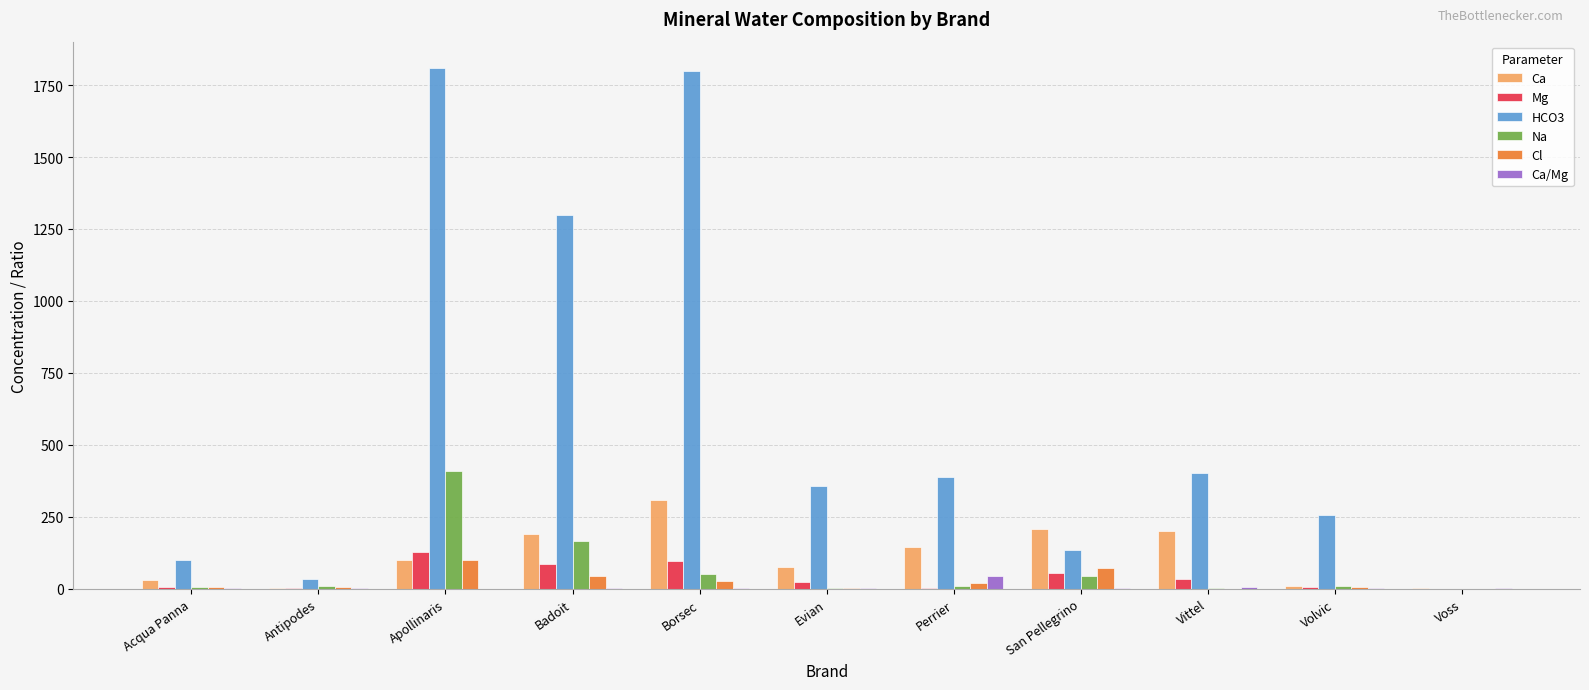

Is it true that HCO3 equals 727.8 at Borsec?

False